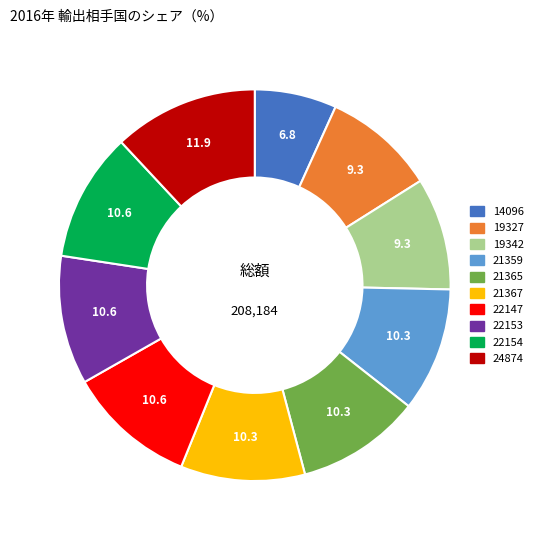

What is the smallest slice in the pie chart?

14096